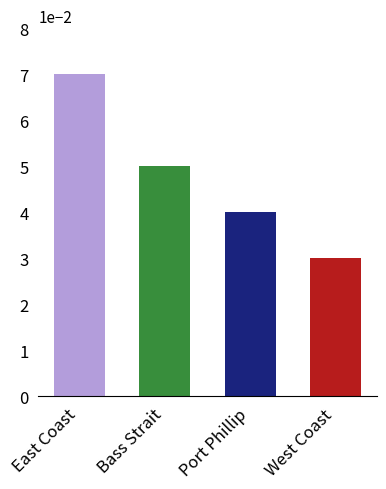

At which category does the chart reach its peak across all series?

East Coast